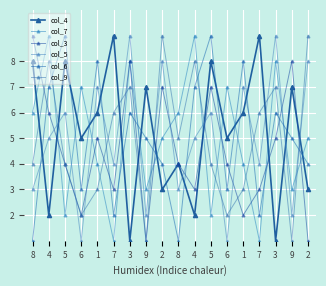

How many distinct data groups are displayed?

6